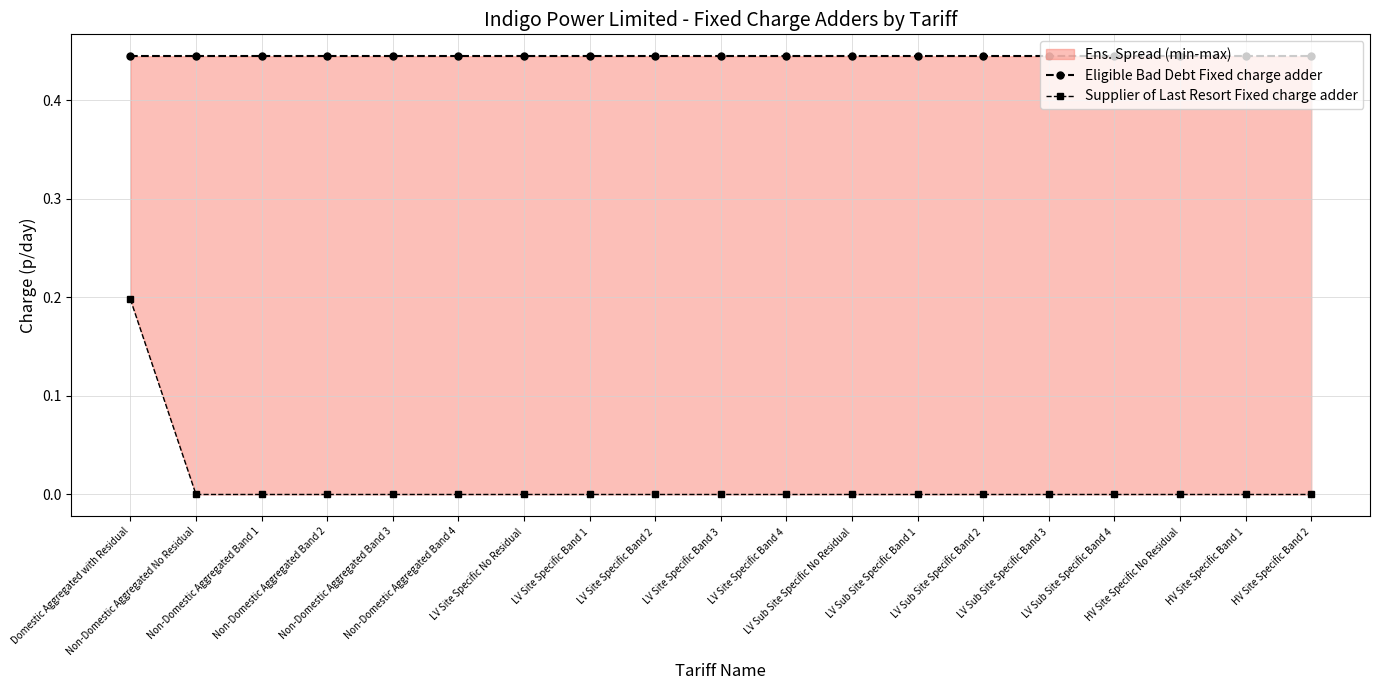

What is the approximate value of Eligible Bad Debt Fixed charge adder at LV Site Specific Band 2?

0.4